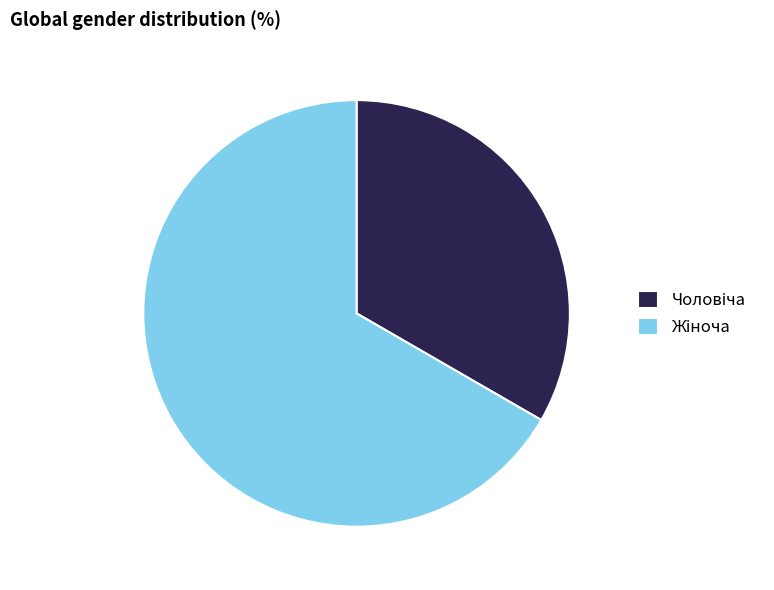

Is there a majority slice in this chart?

Yes